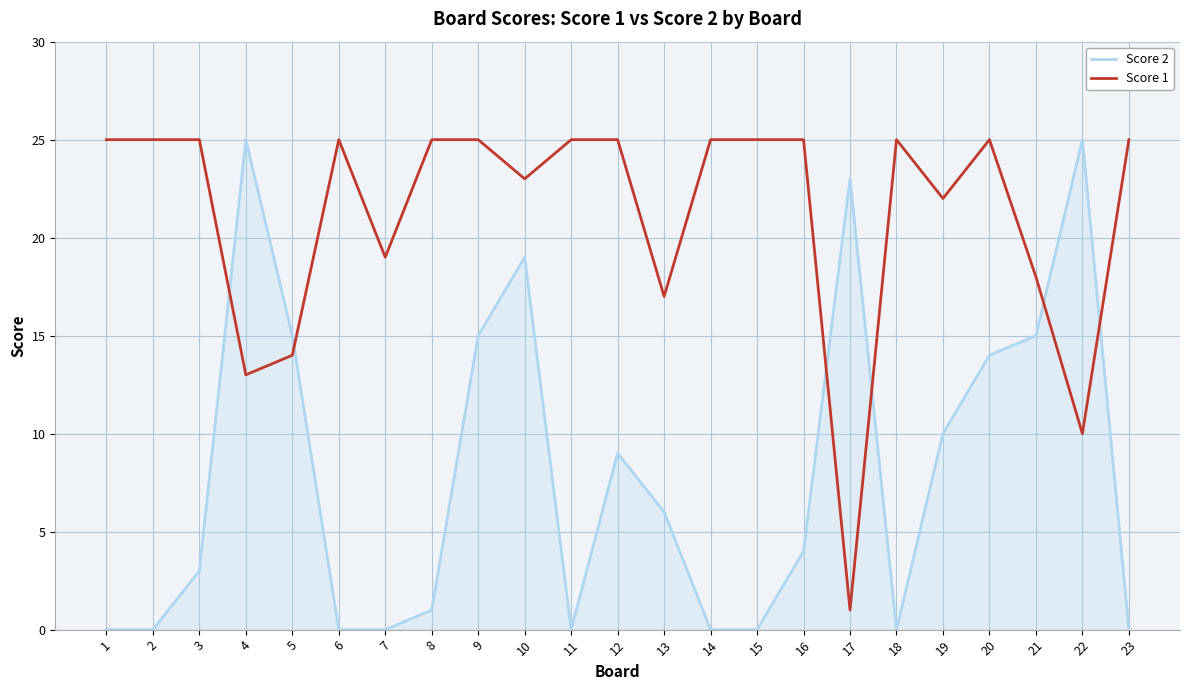

Is the value of Score 2 at 5 greater than the value of Score 1 at 20?

No